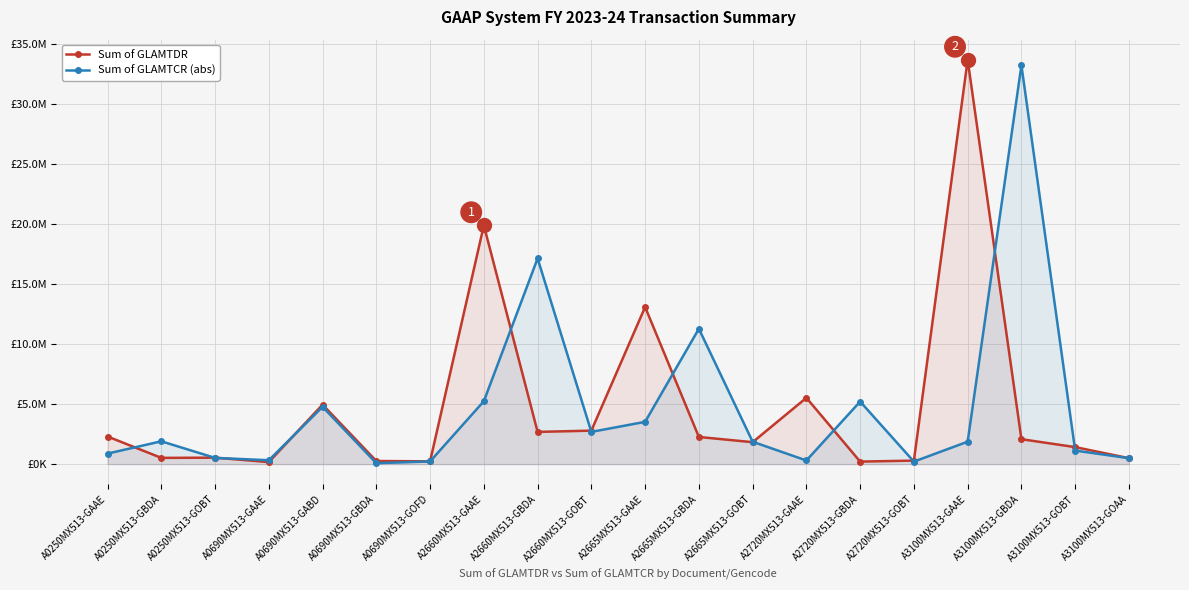

How many data points in Sum of GLAMTCR (abs) are above 1866000?

9